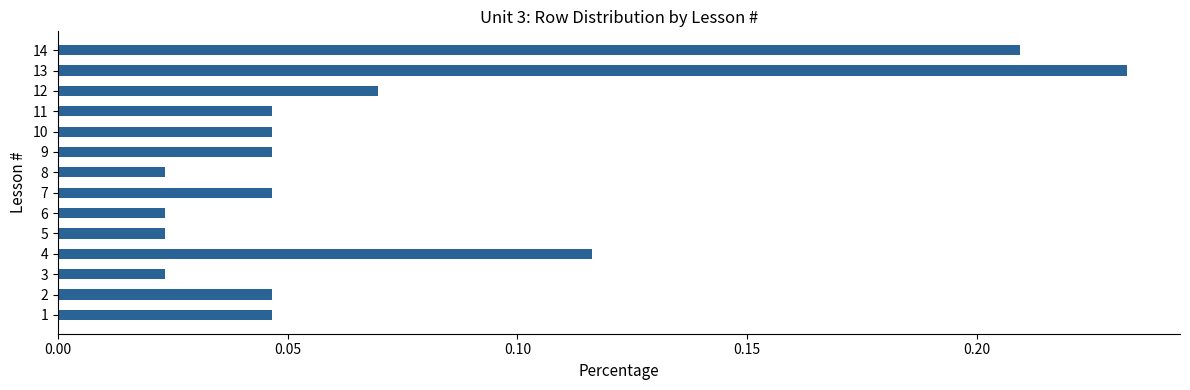

What is the sum of all values?

1.0